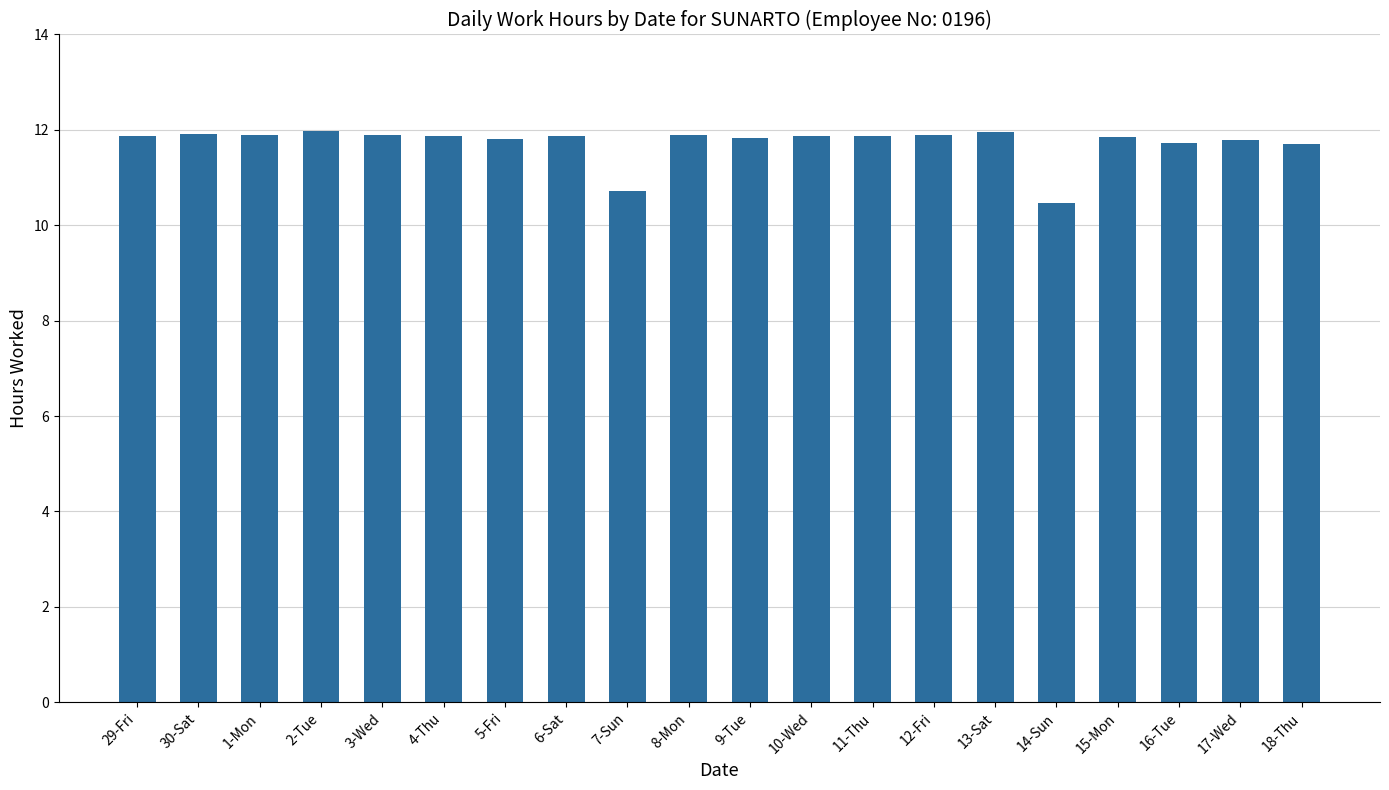

At which label does the data first exceed 11?

29-Fri